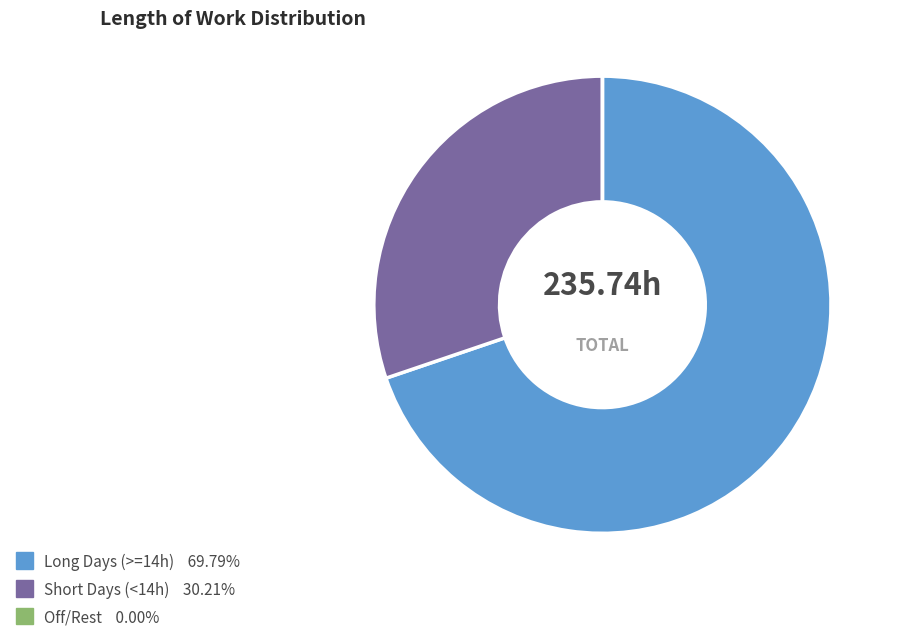

Is there a majority slice in this chart?

Yes